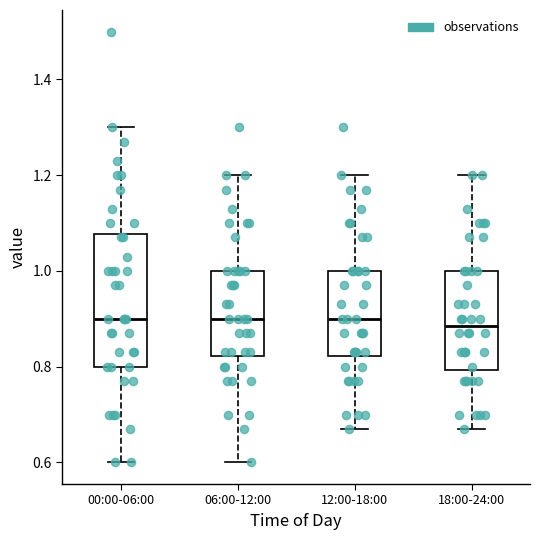

Which box is the tallest, from its lower edge to its upper edge?

00:00-06:00